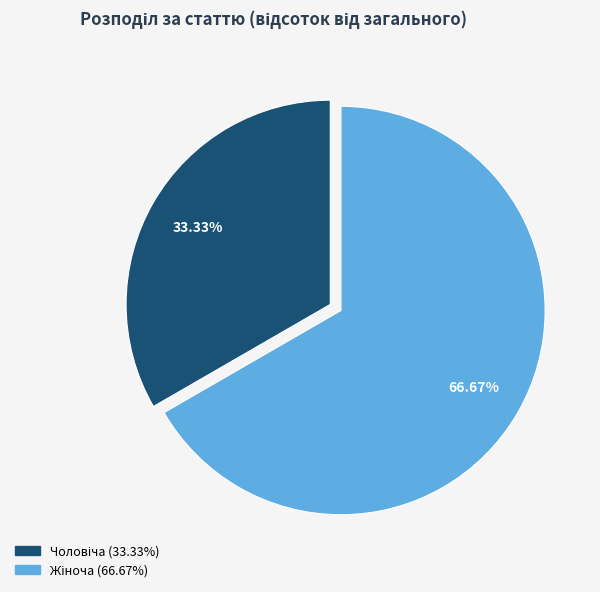

Is there a majority slice in this chart?

Yes